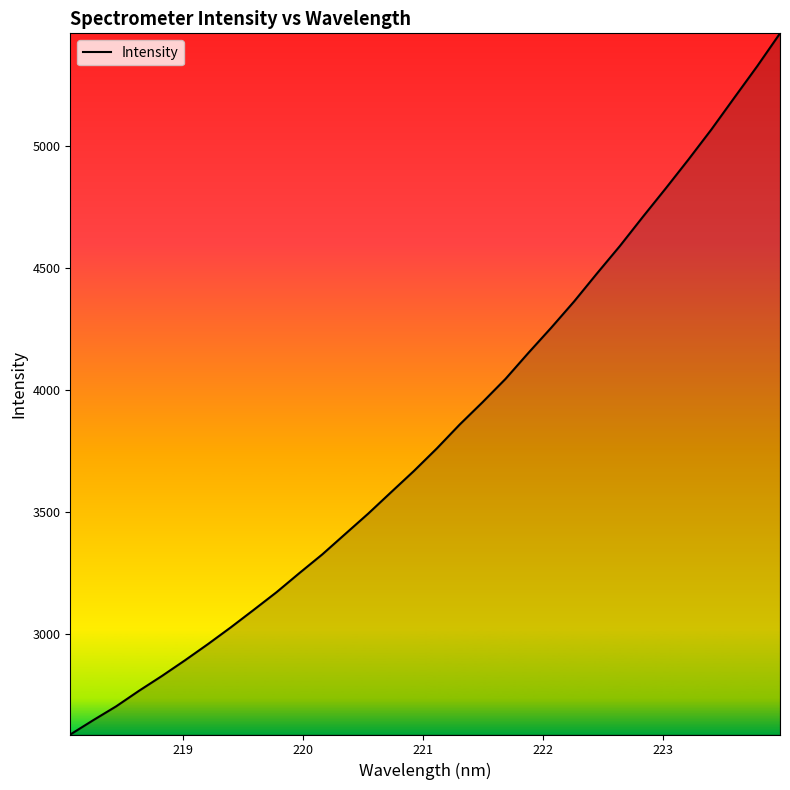

What is the difference between the maximum and minimum values?

2875.0